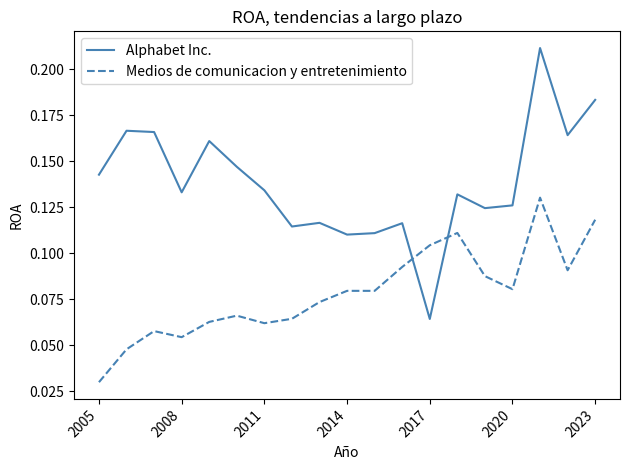

List the series in order of their peak value, highest first.

Alphabet Inc., Medios de comunicacion y entretenimiento